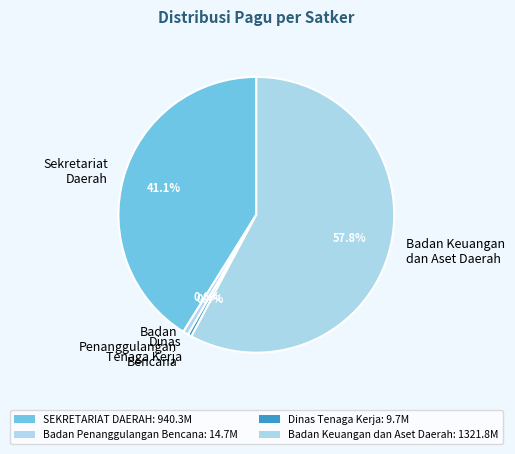

Combined, do Badan Keuangan dan Aset Daerah and Dinas Tenaga Kerja account for over 50%?

Yes